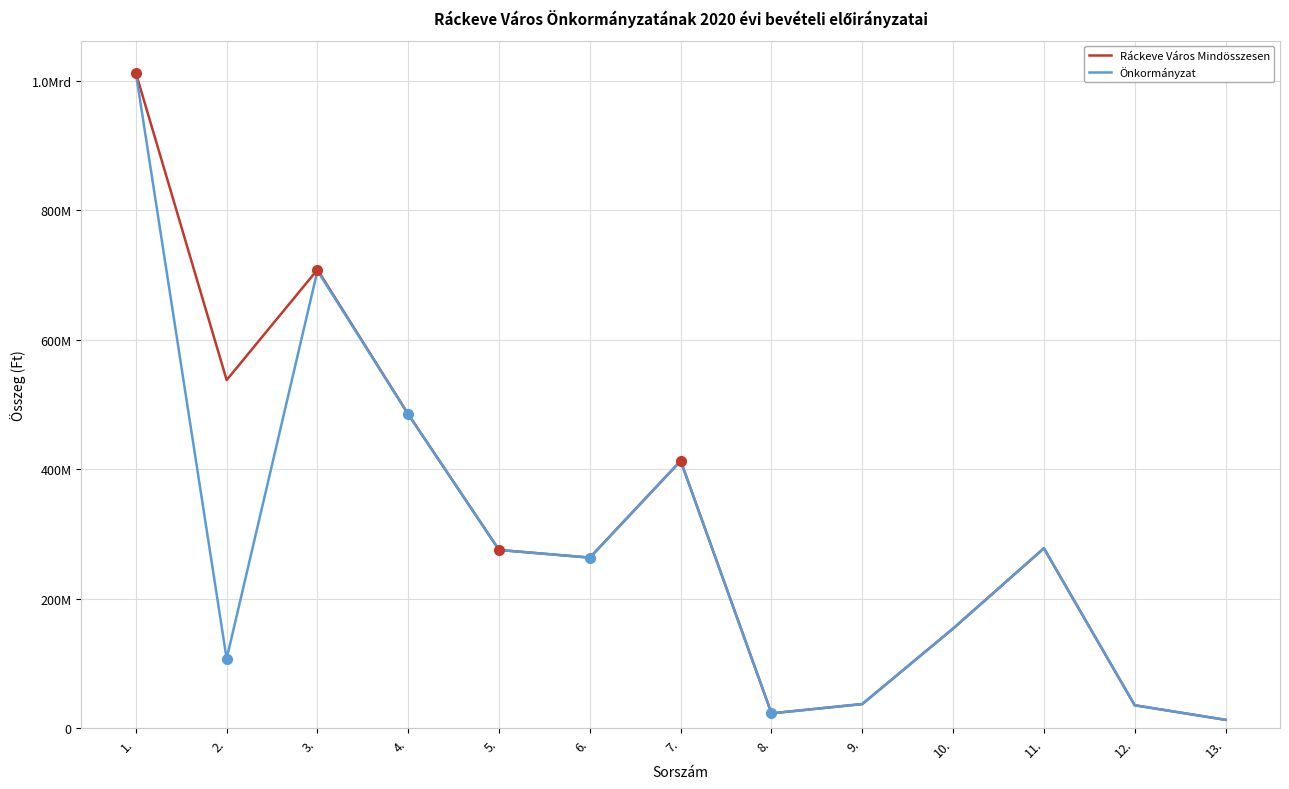

What position from the right is 13.?

1